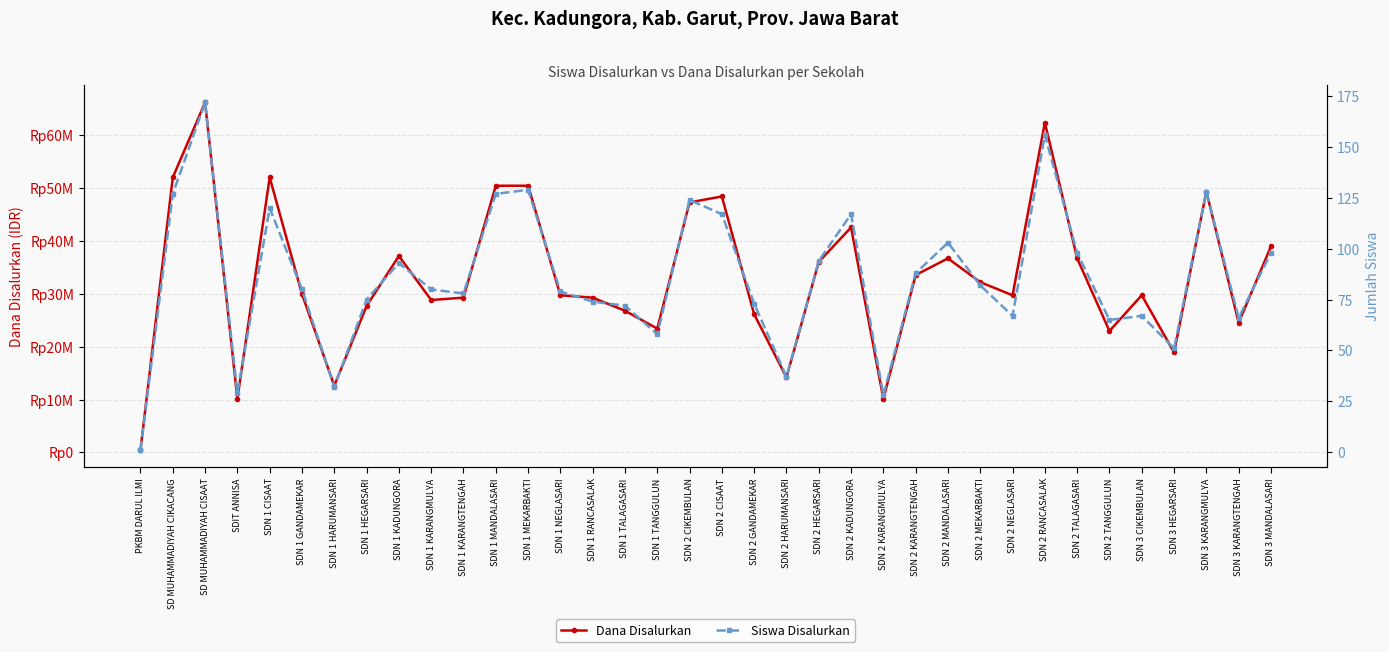

What is the lowest value of the Dana Disalurkan series?

450000